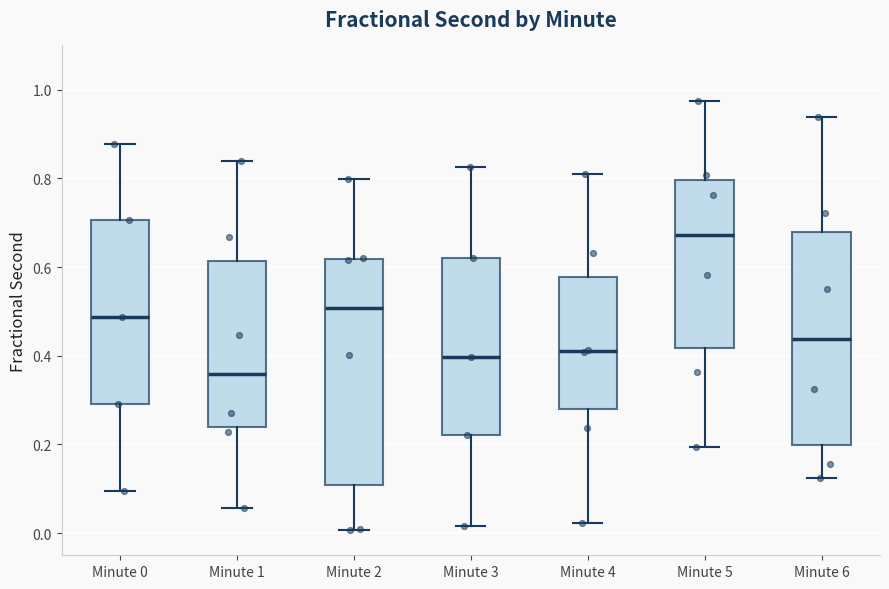

Reading left to right, transcribe this box plot: for each box, give where its median line is, the range the box spans, and where its two whiskers end, as read against the y-axis. The values are not printed on the chart, so give them approximately, as read against the axis.

Minute 0: median 0.48, box 0.30 to 0.70, whiskers 0.10 to 0.88
Minute 1: median 0.36, box 0.24 to 0.62, whiskers 0.06 to 0.84
Minute 2: median 0.50, box 0.10 to 0.62, whiskers 0.00 to 0.80
Minute 3: median 0.40, box 0.22 to 0.62, whiskers 0.02 to 0.82
Minute 4: median 0.42, box 0.28 to 0.58, whiskers 0.02 to 0.80
Minute 5: median 0.68, box 0.42 to 0.80, whiskers 0.20 to 0.98
Minute 6: median 0.44, box 0.20 to 0.68, whiskers 0.12 to 0.94